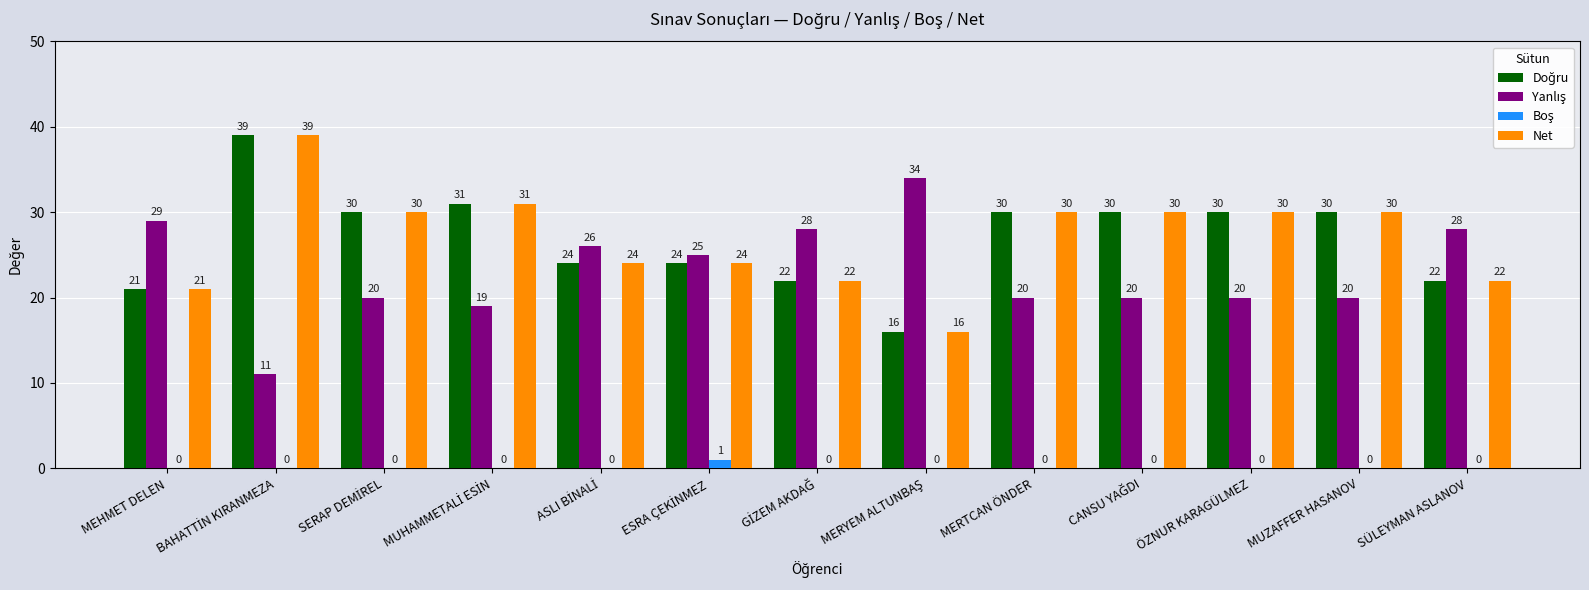

Read the Net value at MERTCAN ÖNDER.

30